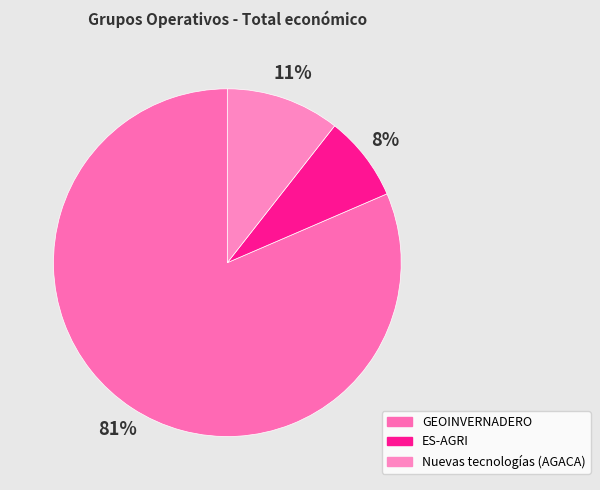

What percentage is the GEOINVERNADERO slice, to the nearest percent?

81%